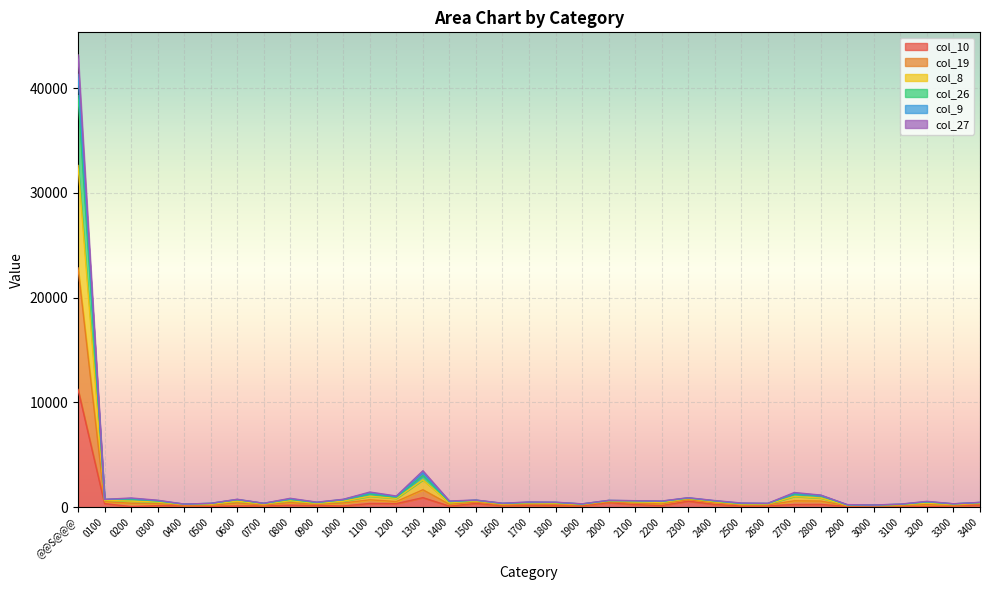

True or false: col_26 and col_19 intersect in this chart.

False